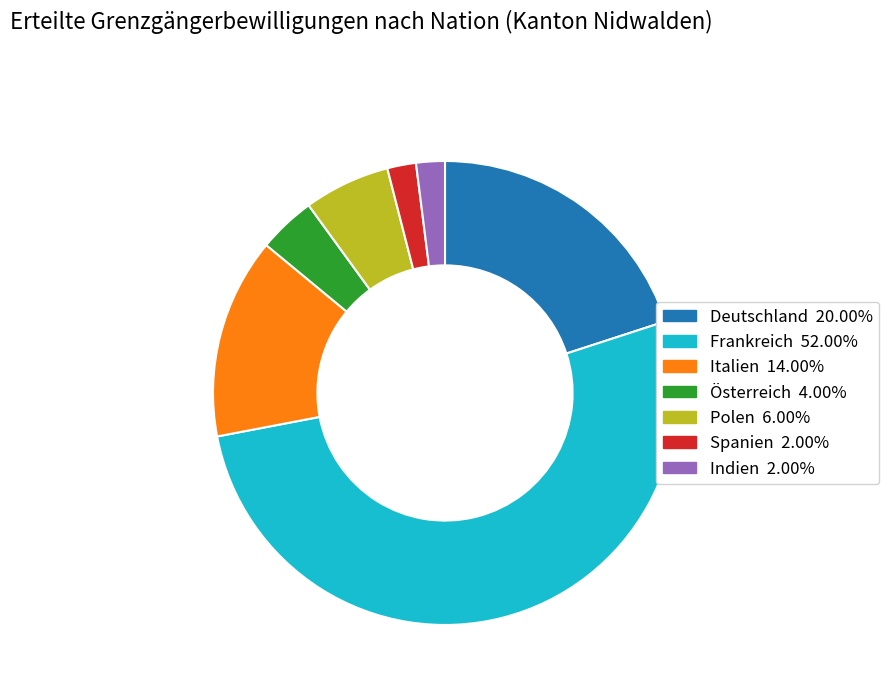

Which slice is the largest?

Frankreich